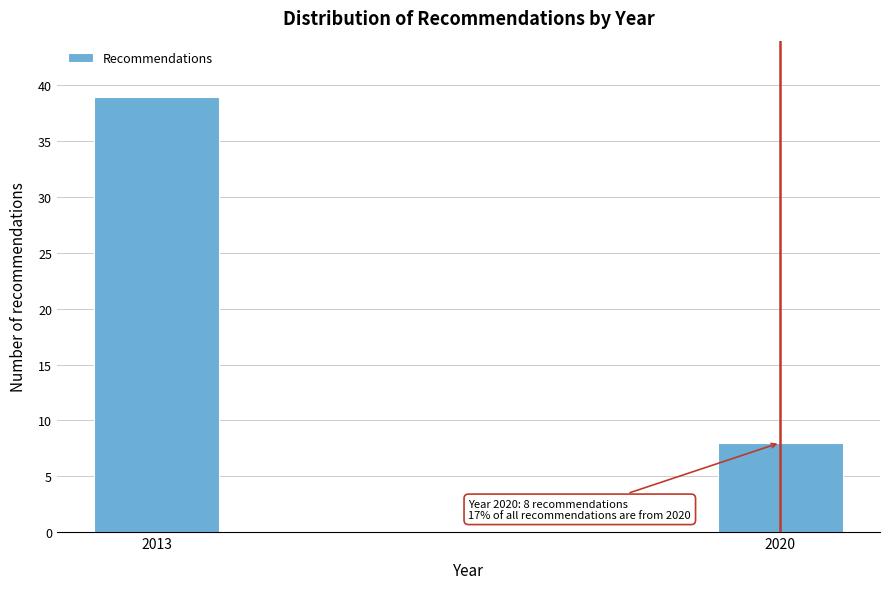

Reading left to right, what are all the values shown in this chart?

39	8